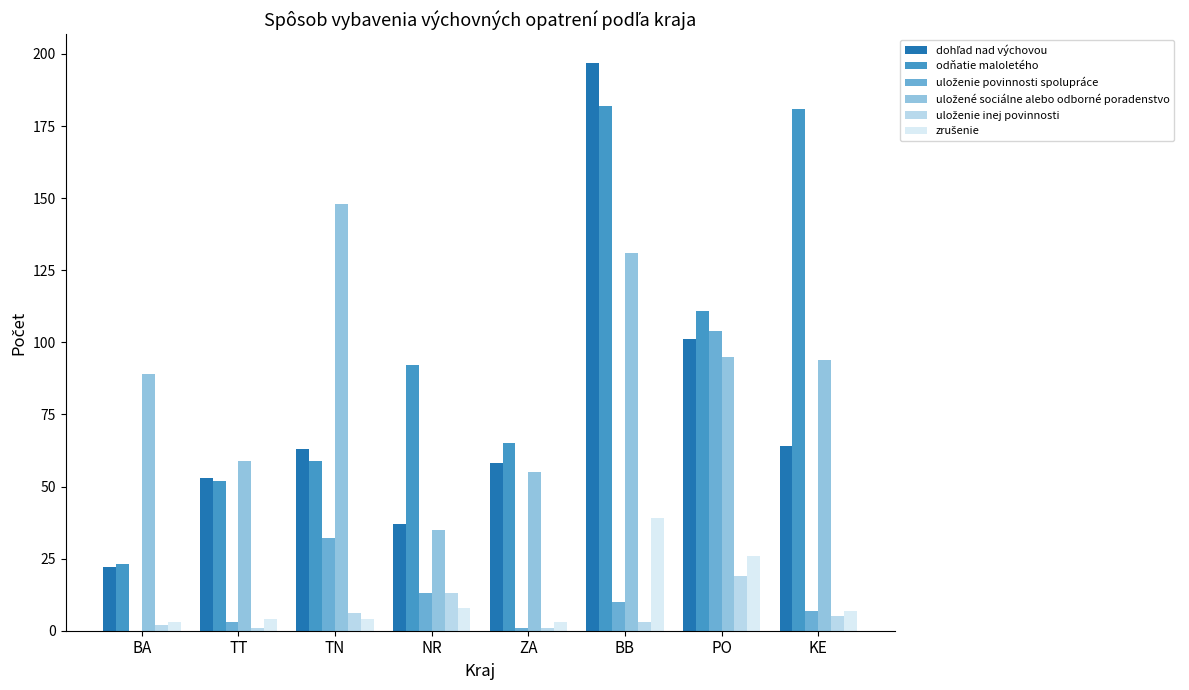

At which category is the sum across all series the highest?

BB